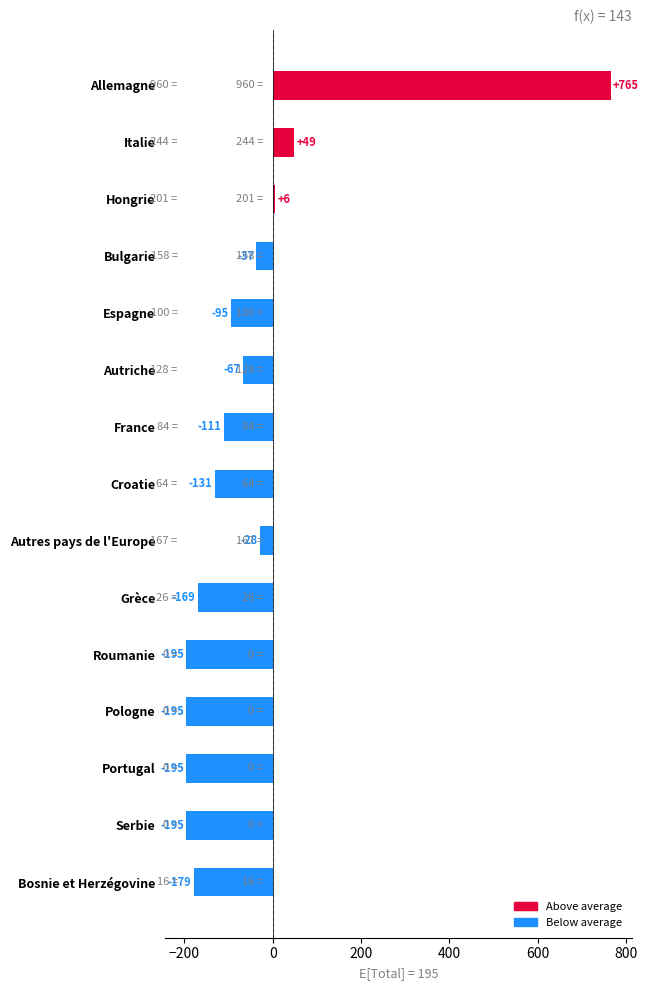

The chart shows a value of -294.0 at Serbie. True or false?

False